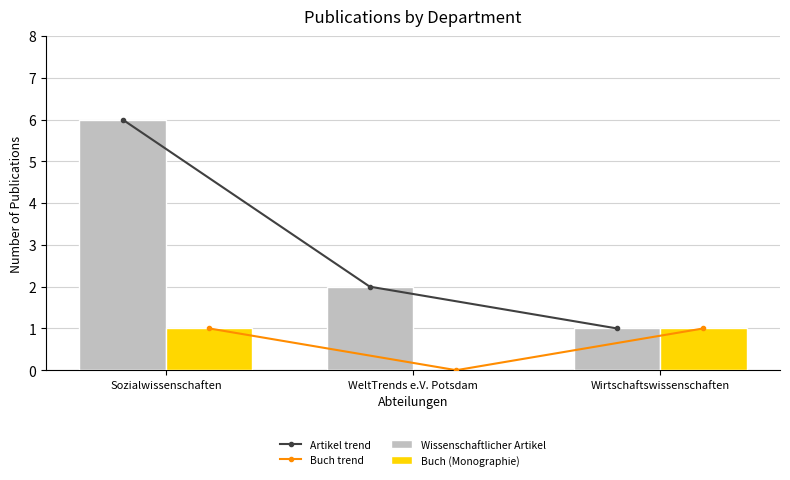

How many data points in Artikel trend are above 2?

1